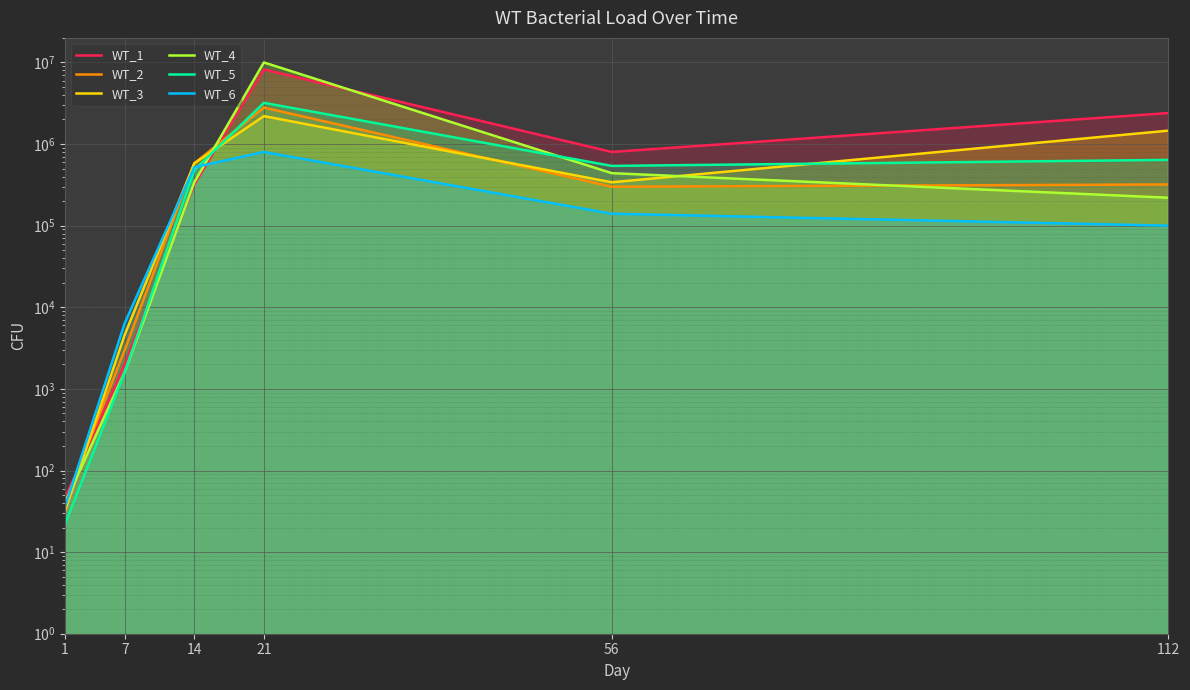

What is the total value across all series at 14?

2820000